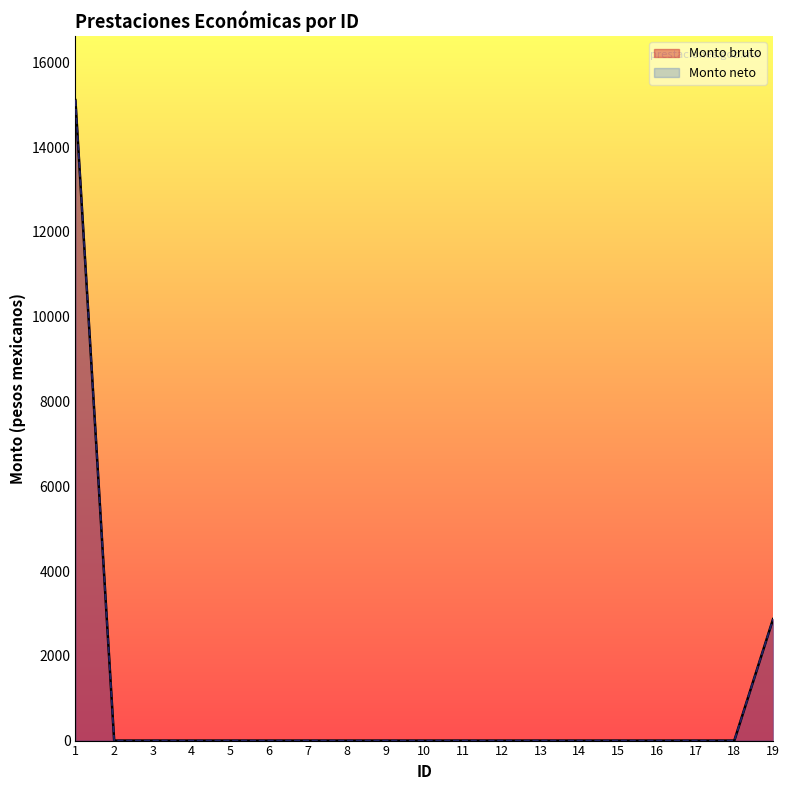

What is the greatest value displayed?

15110.2